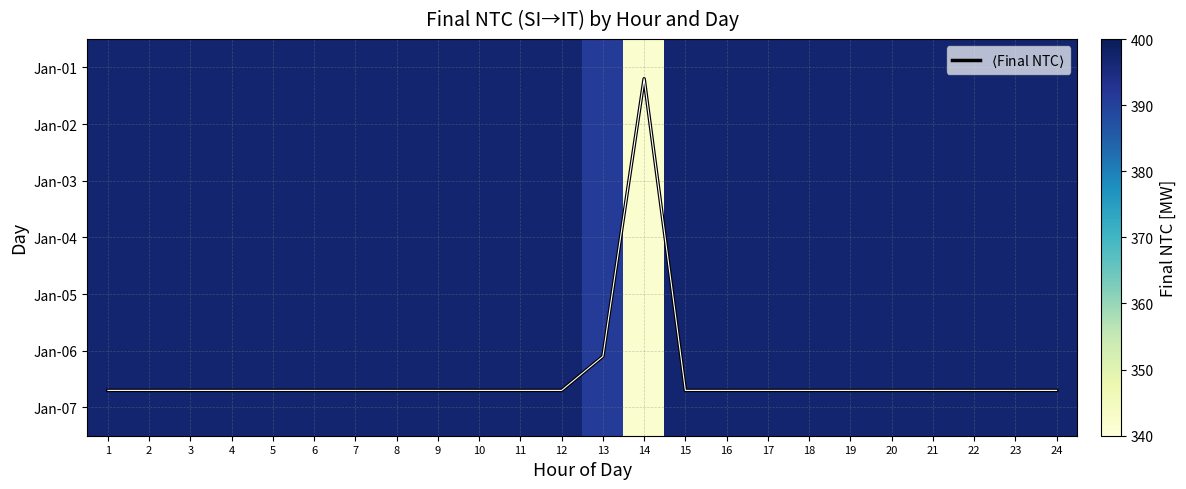

Is it true that Jan-07 equals 162.3 at 21?

False